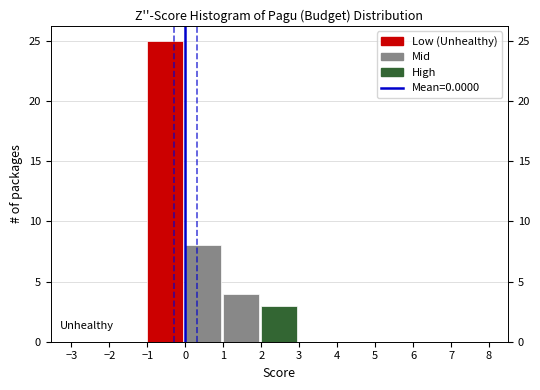

Reading left to right, list every bar in this chart as the range it spans on the x-axis followed by its height. The values are not printed on the chart, so give them approximately, as read against the axis.

-3 to -2: 0
-2 to -1: 0
-1 to 0: 25
0 to 1: 8
1 to 2: 4
2 to 3: 3
3 to 4: 0
4 to 5: 0
5 to 6: 0
6 to 7: 0
7 to 8: 0